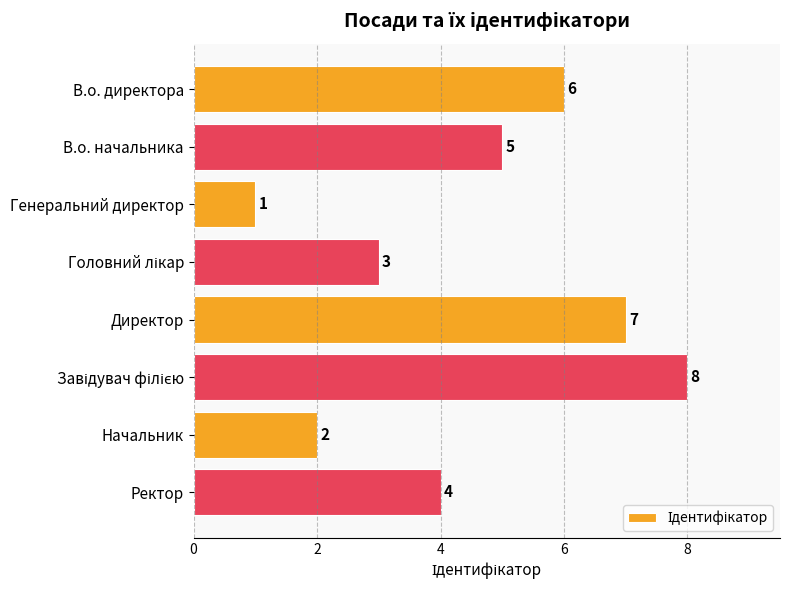

True or false: the data shows 1 at Ректор.

False